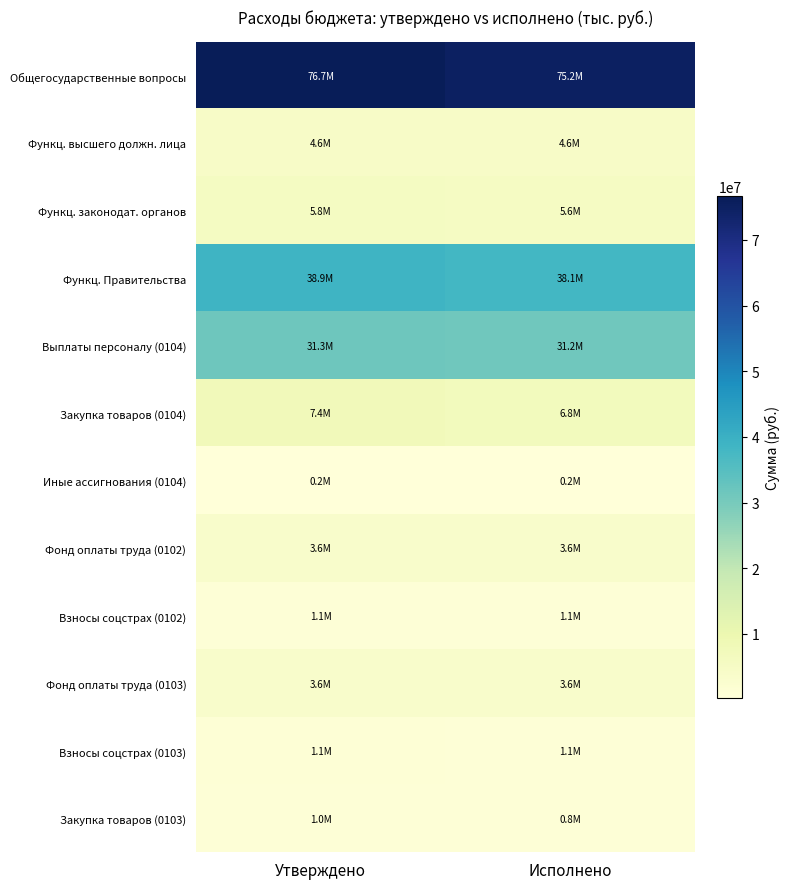

Which series has the largest total across all categories?

Общегосударственные вопросы